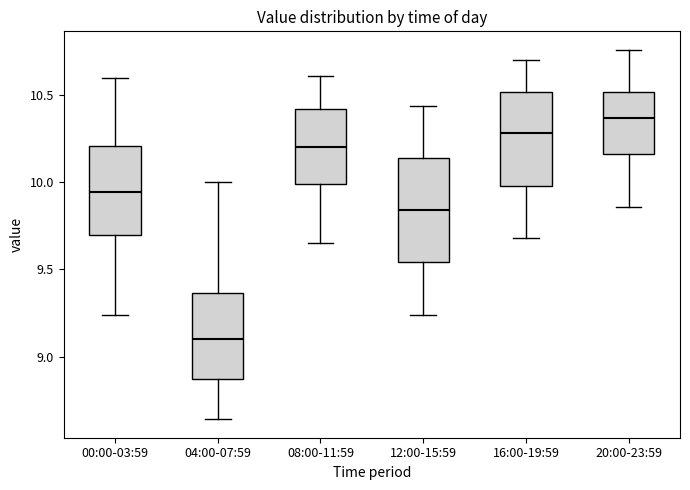

Reading left to right, transcribe this box plot: for each box, give where its median line is, the range the box spans, and where its two whiskers end, as read against the y-axis. The values are not printed on the chart, so give them approximately, as read against the axis.

00:00-03:59: median 9.95, box 9.70 to 10.20, whiskers 9.25 to 10.60
04:00-07:59: median 9.10, box 8.85 to 9.35, whiskers 8.65 to 10.00
08:00-11:59: median 10.20, box 10.00 to 10.40, whiskers 9.65 to 10.60
12:00-15:59: median 9.85, box 9.55 to 10.15, whiskers 9.25 to 10.45
16:00-19:59: median 10.30, box 10.00 to 10.50, whiskers 9.70 to 10.70
20:00-23:59: median 10.35, box 10.15 to 10.50, whiskers 9.85 to 10.75